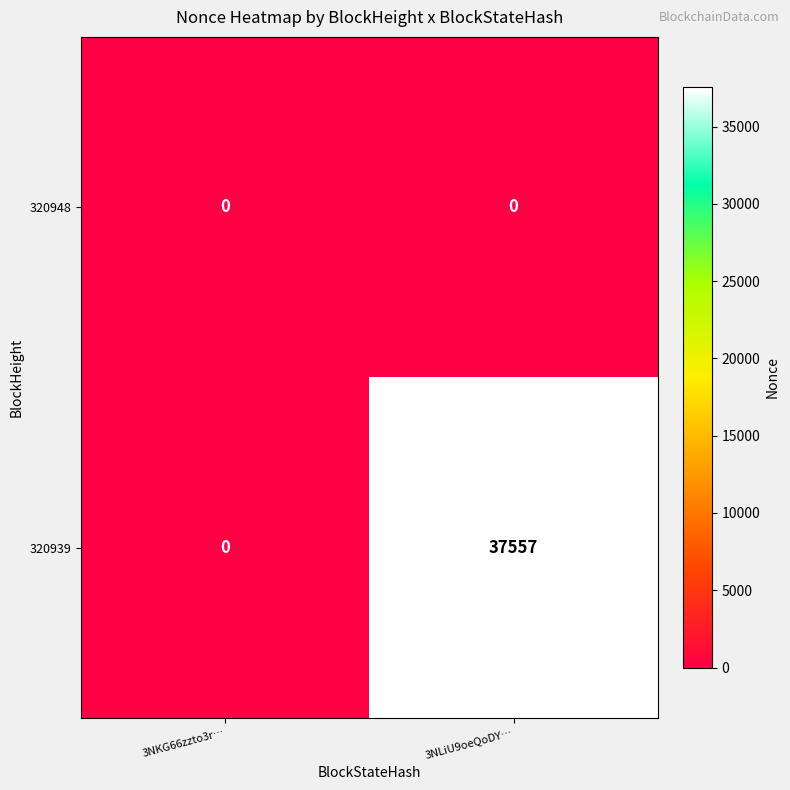

Rank the series by their maximum value, from highest to lowest.

320939, 320948